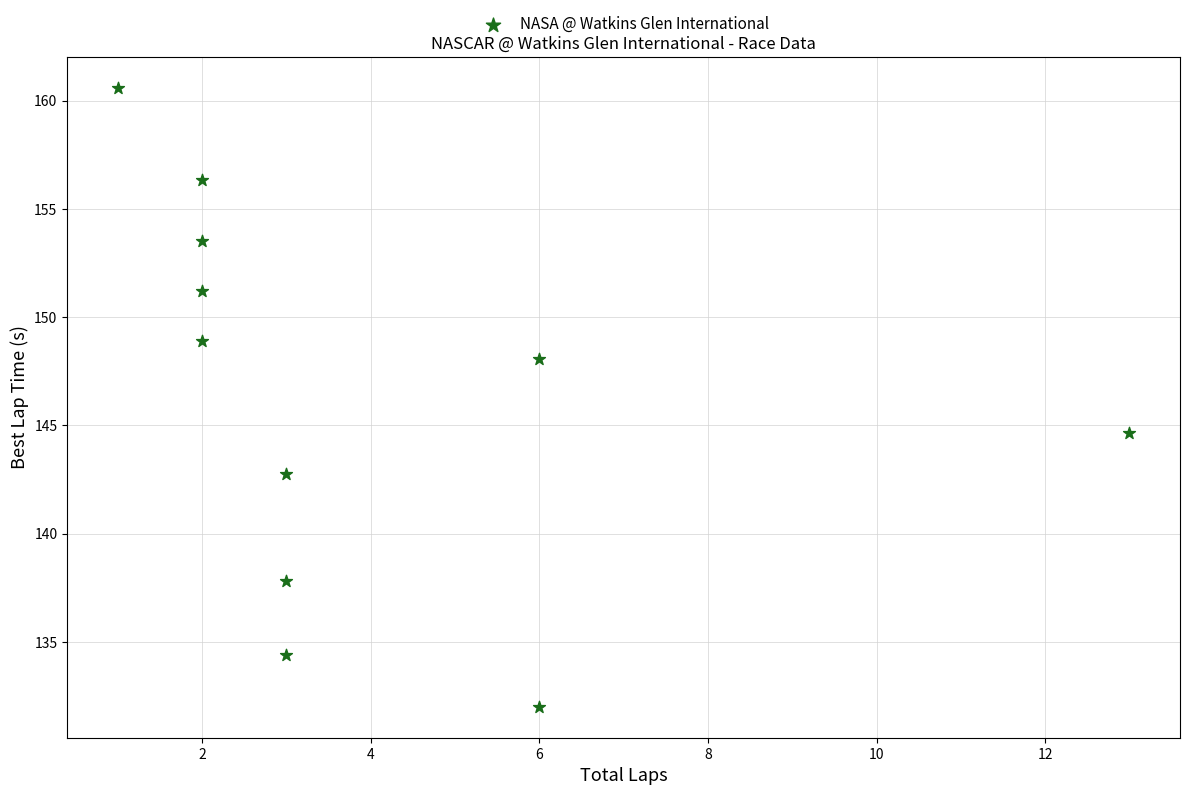

What is the average Y value?

146.4